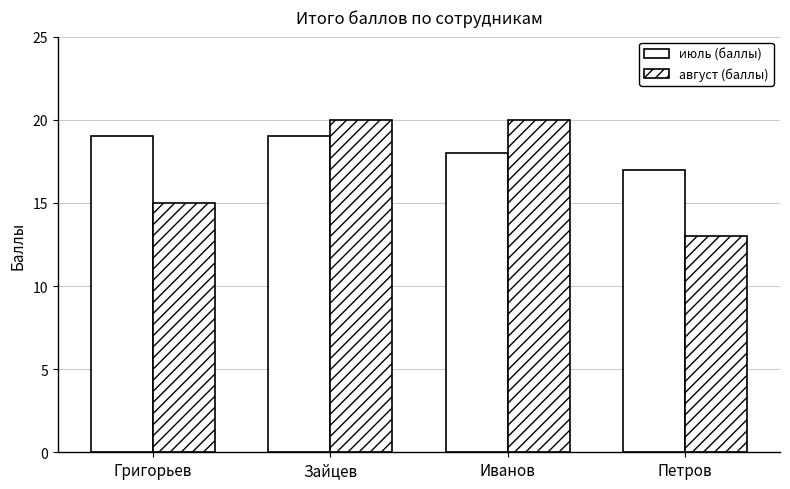

What is the value of the июль (баллы) bar at the 4th from the left?

17